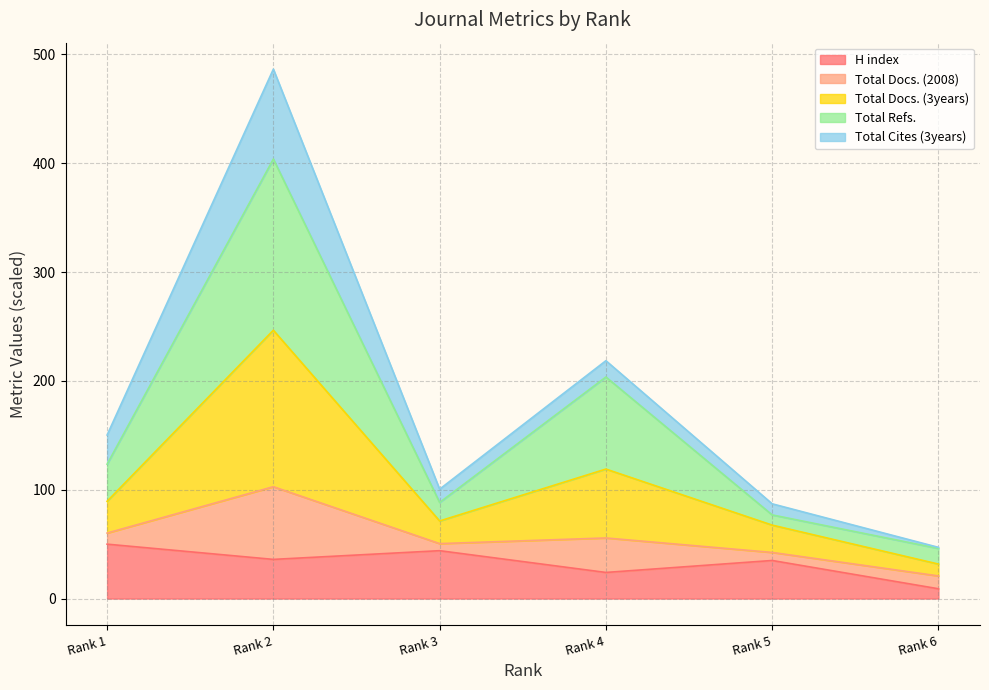

In H index, how many points are lower than both neighbors (excluding endpoints)?

2